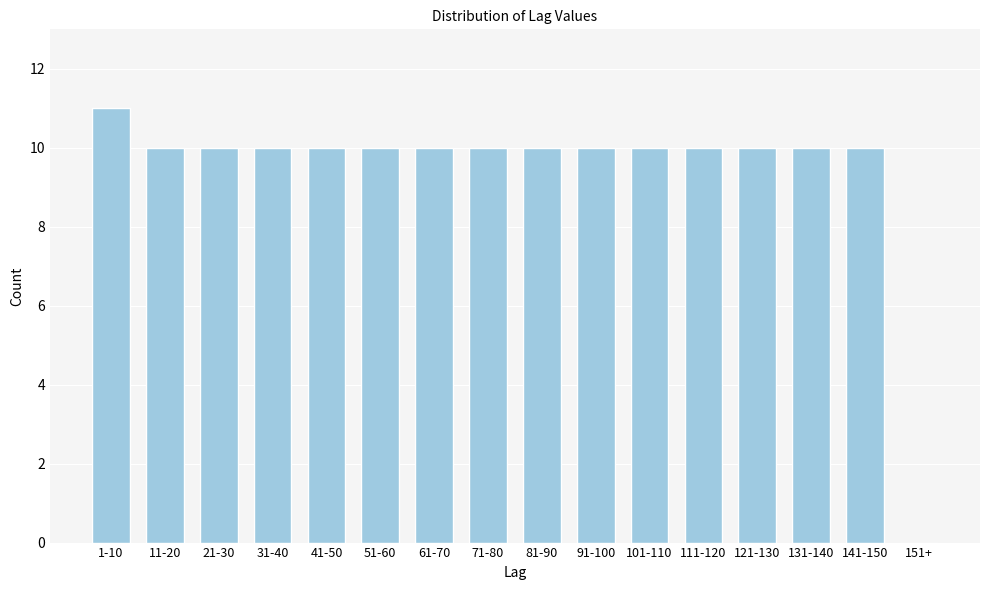

Reading left to right, what are all the values shown in this chart?

1-10=11	11-20=10	21-30=10	31-40=10	41-50=10	51-60=10	61-70=10	71-80=10	81-90=10	91-100=10	101-110=10	111-120=10	121-130=10	131-140=10	141-150=10	151+=0